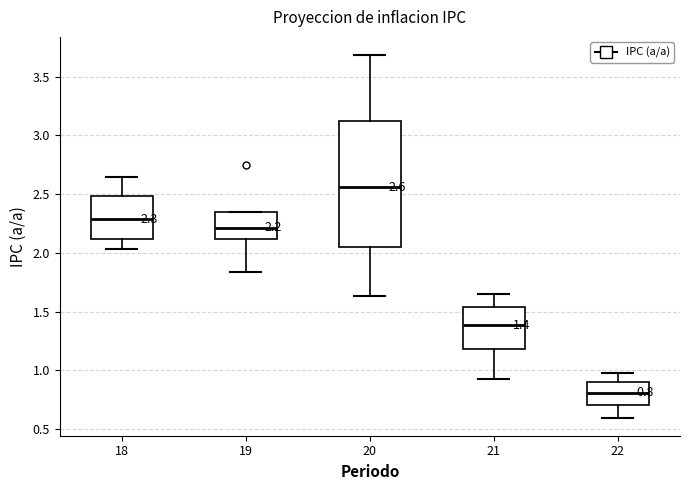

Comparing the boxes themselves (not the whiskers), which one is the tallest?

20